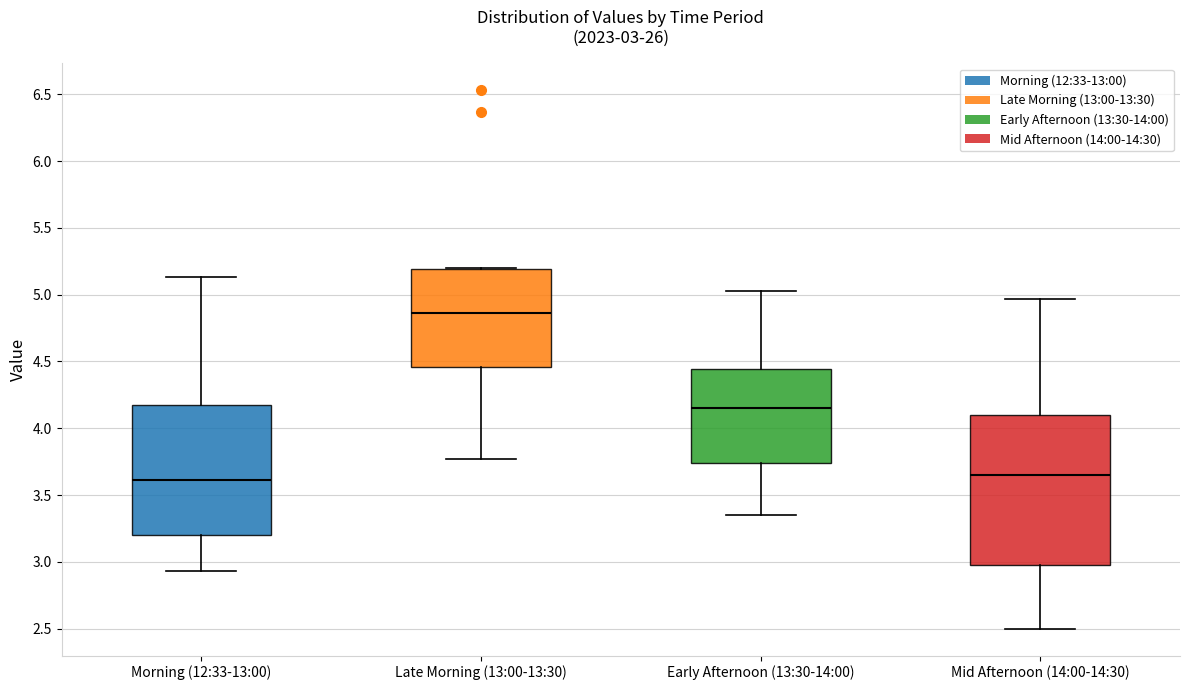

Comparing the boxes themselves (not the whiskers), which one is the tallest?

Mid Afternoon (14:00-14:30)